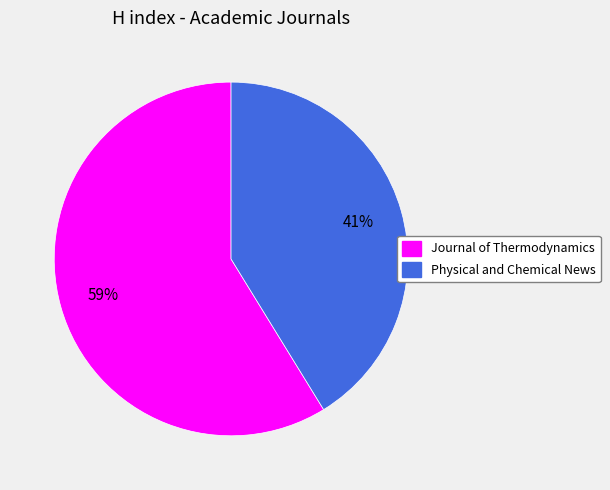

Approximately how many times larger is the value at Journal of Thermodynamics compared to Physical and Chemical News?

1.4